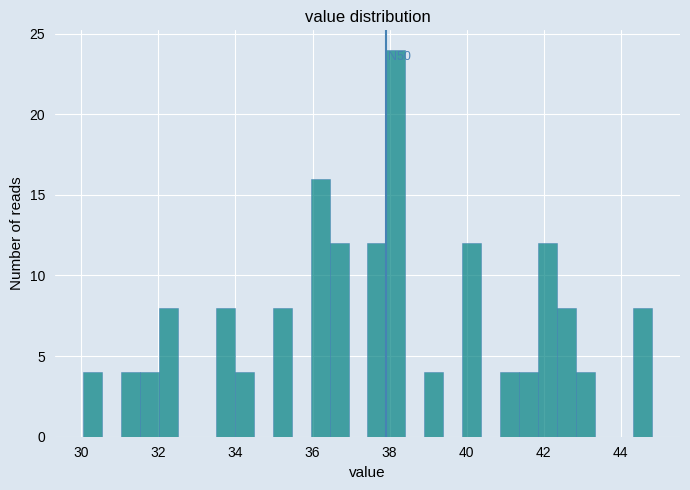

Read against the x-axis, roughly where is the centre of the tallest bar?

38.2